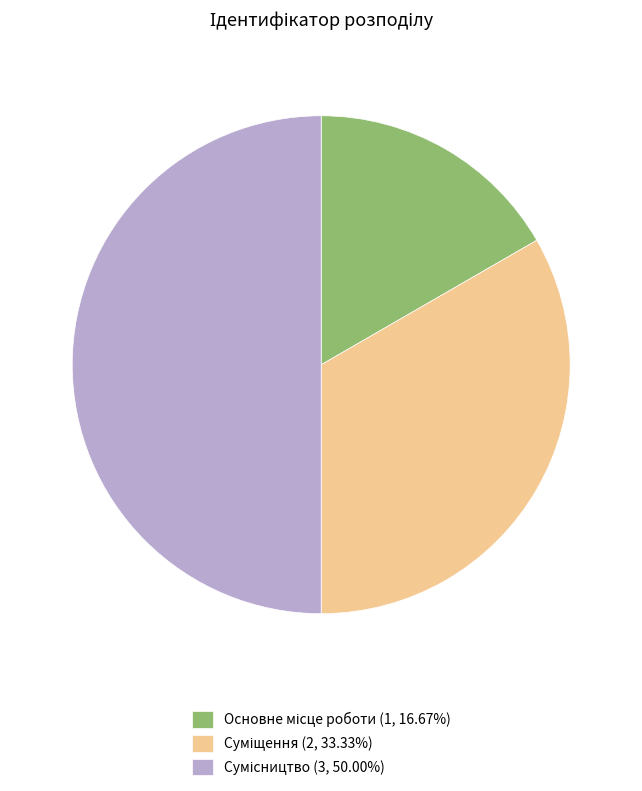

To the nearest percent, what is the difference between the Основне місце роботи and Сумісництво slice percentages?

33%